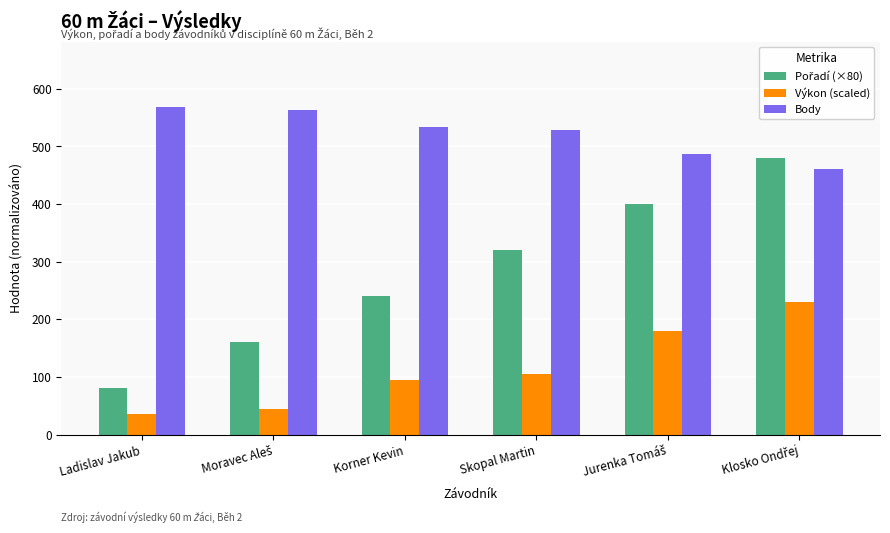

At which label is Výkon (scaled) closest to 132?

Skopal Martin